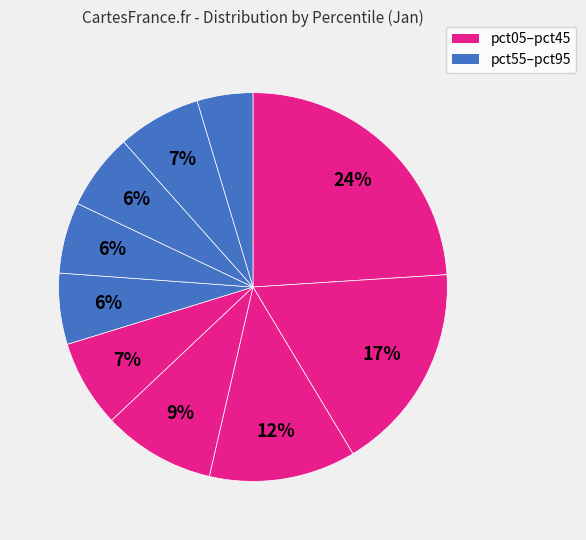

Count the number of slices in the pie.

10